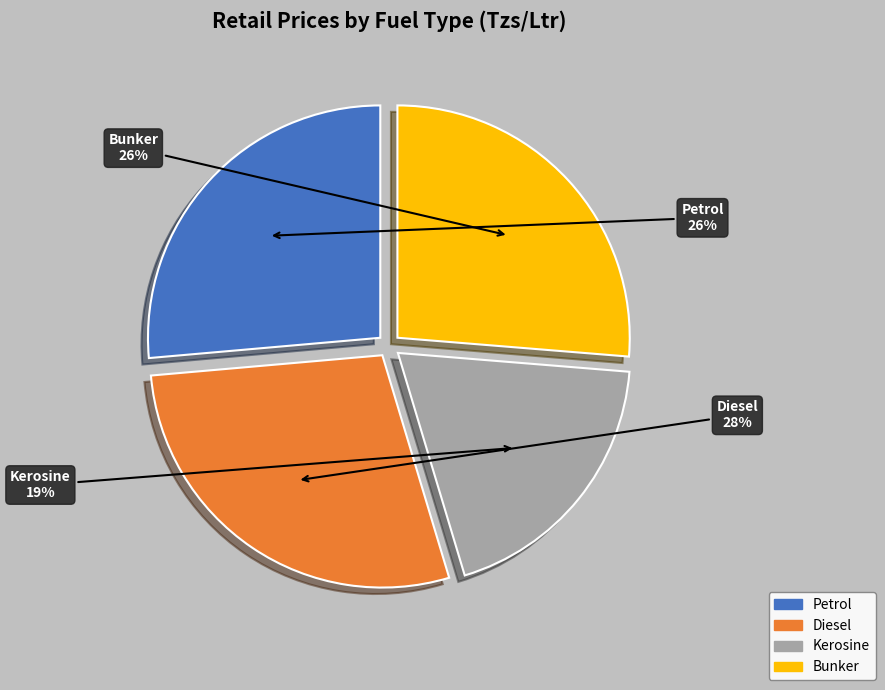

To the nearest percent, what is the average slice percentage?

25%